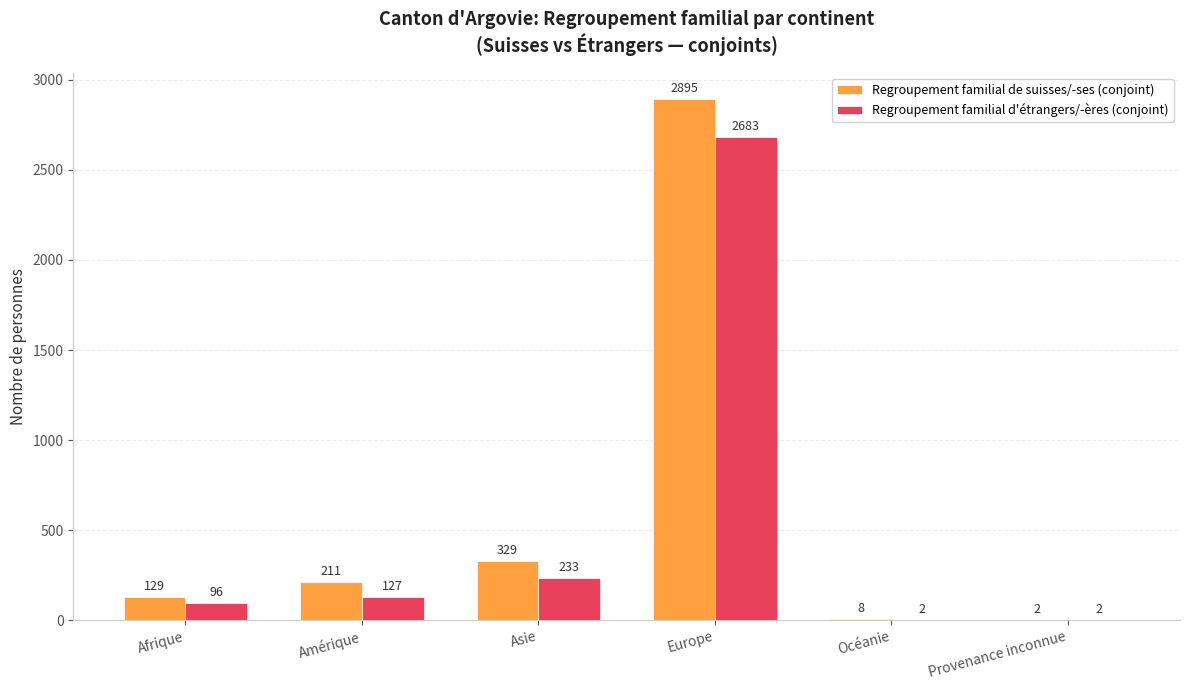

Which label corresponds to the largest value in the chart?

Europe